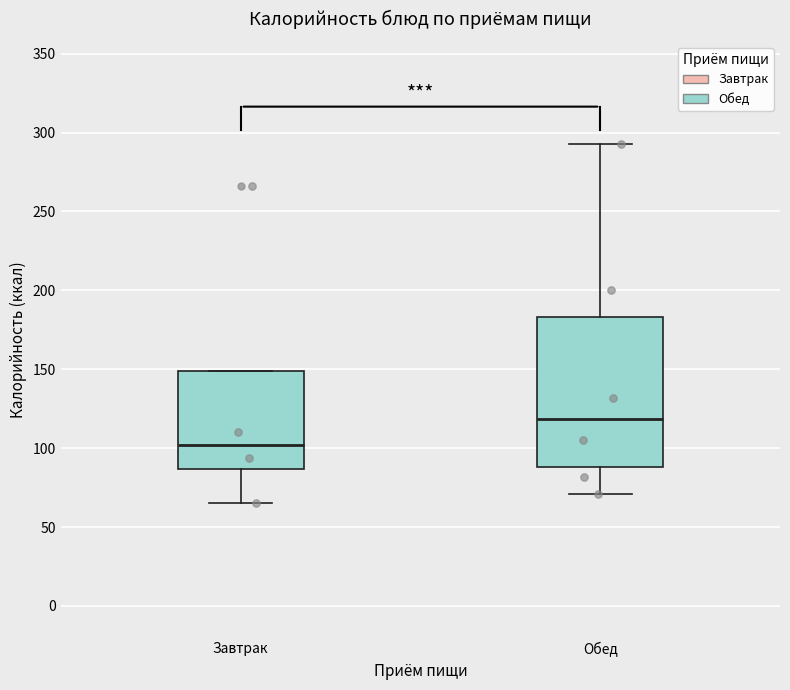

Which box's median line is the lowest?

Завтрак